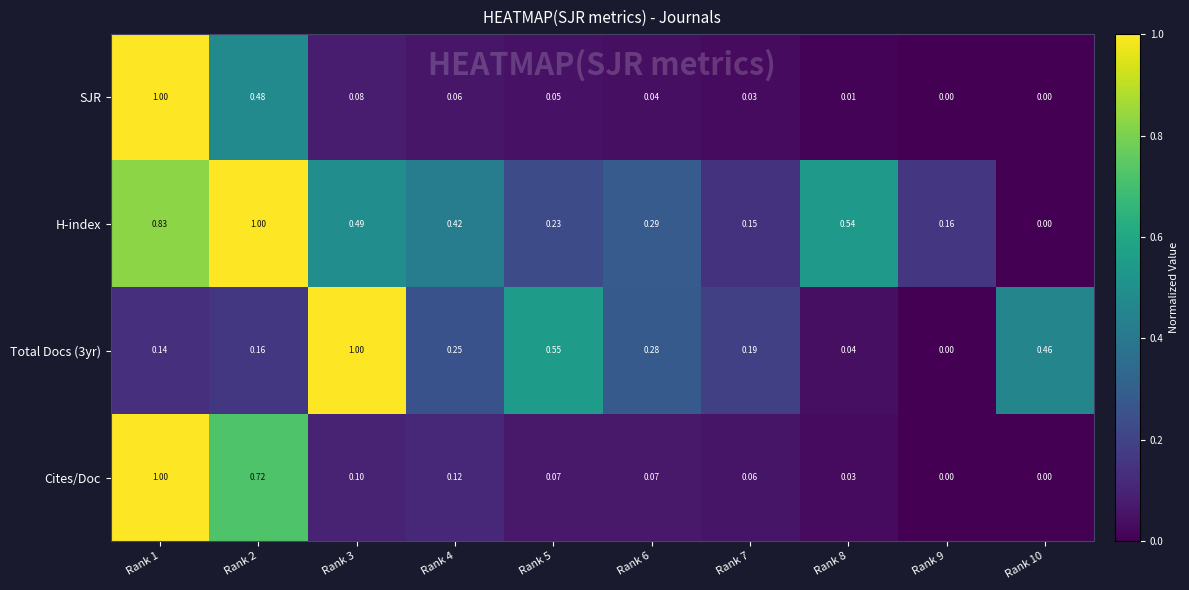

Between Rank 2 and Rank 5, which series saw the biggest shift?

H-index